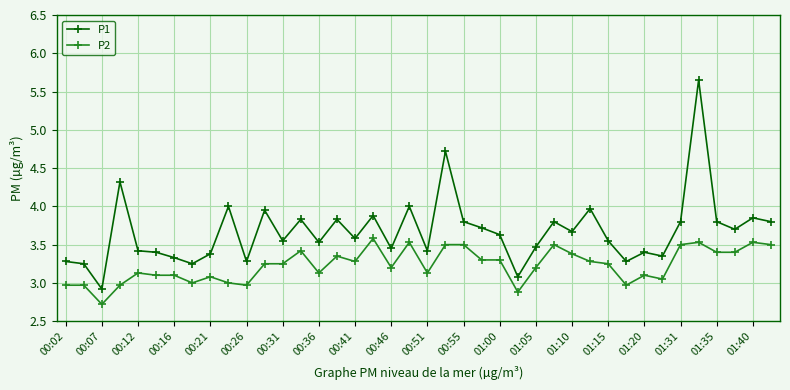

Which series has the widest spread of values?

P1